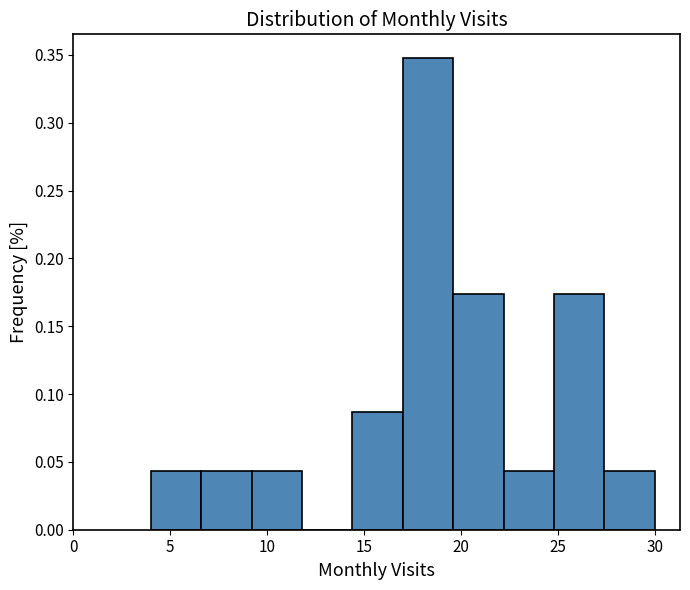

Which range on the x-axis has the tallest bar?

17.0 to 19.6